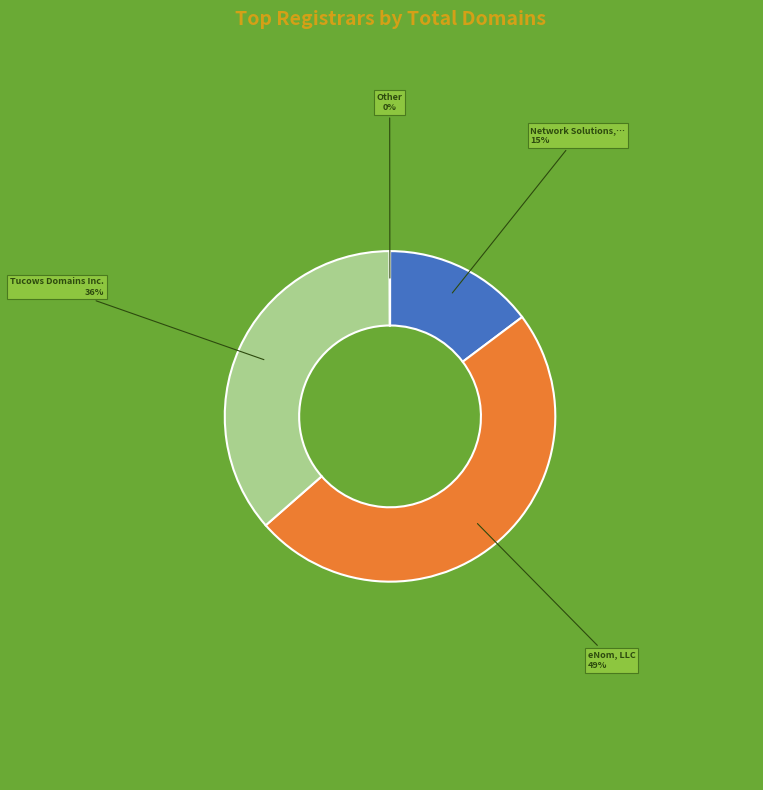

To the nearest percent, what is the average slice percentage?

25%